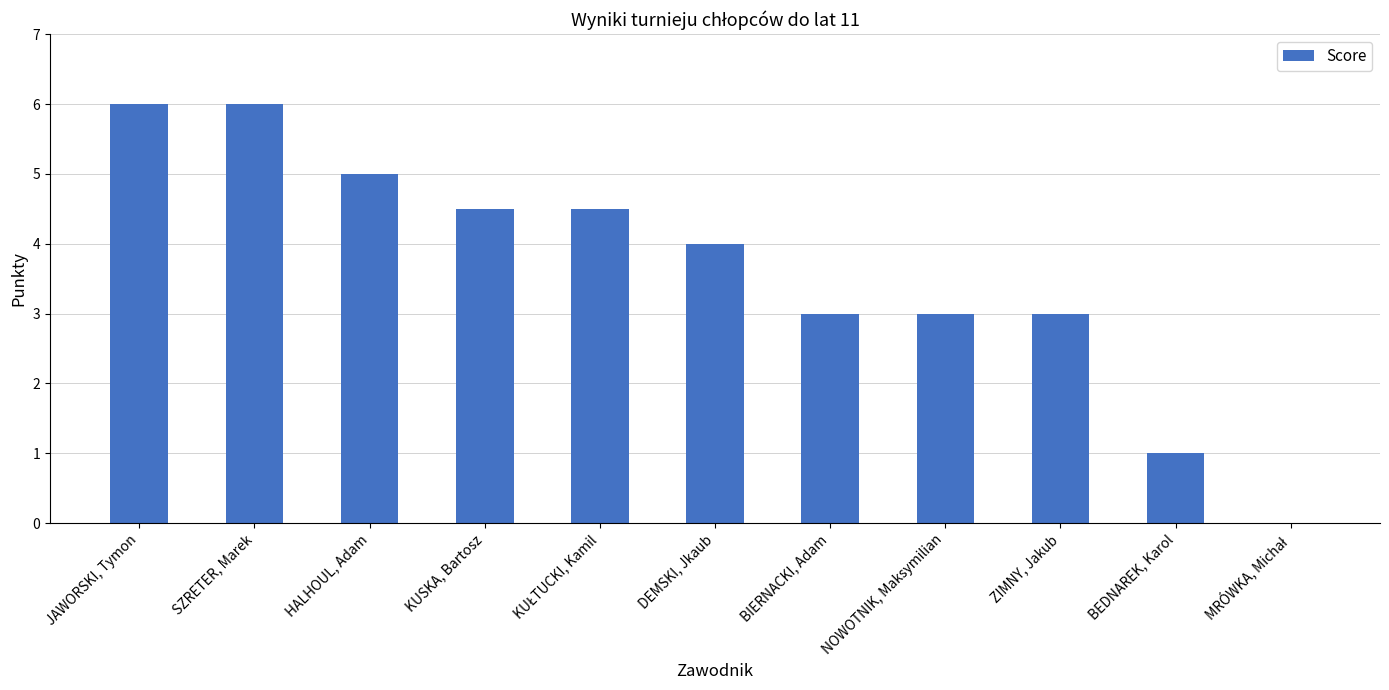

What is the average value?

3.6